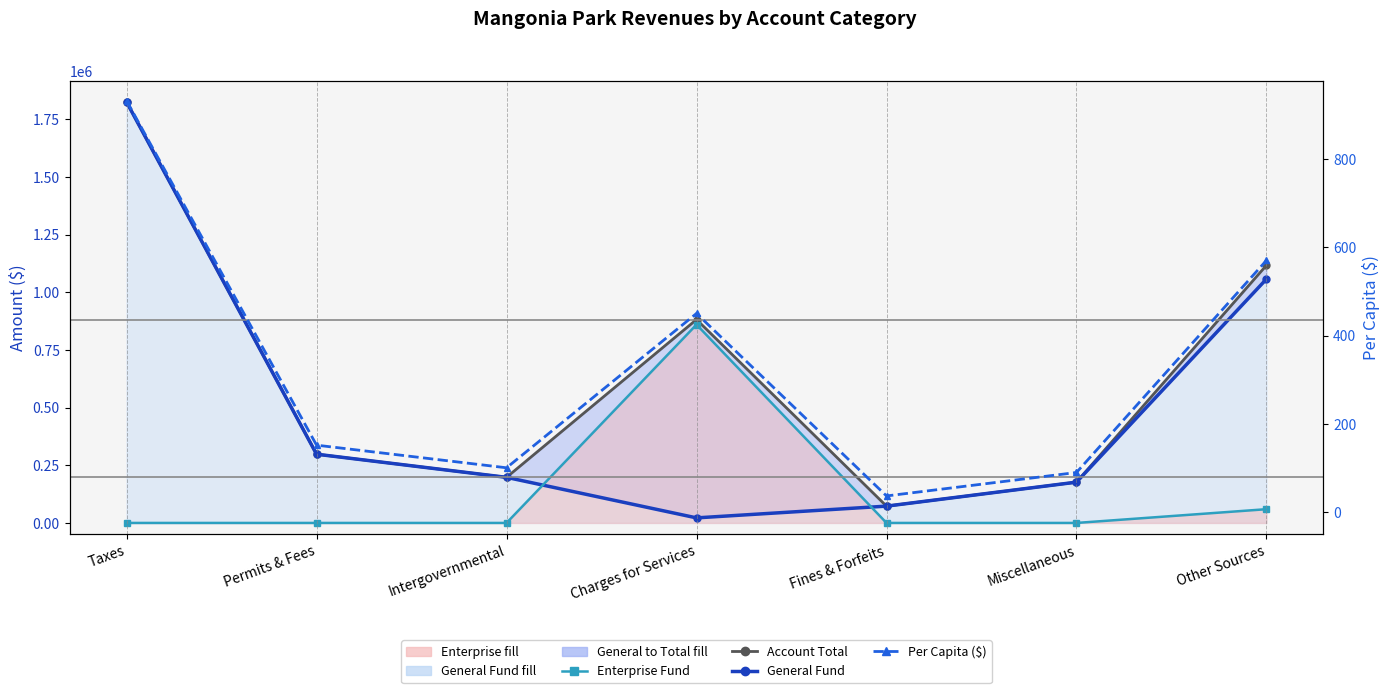

What is the sum of all Enterprise Fund values?

919881.0